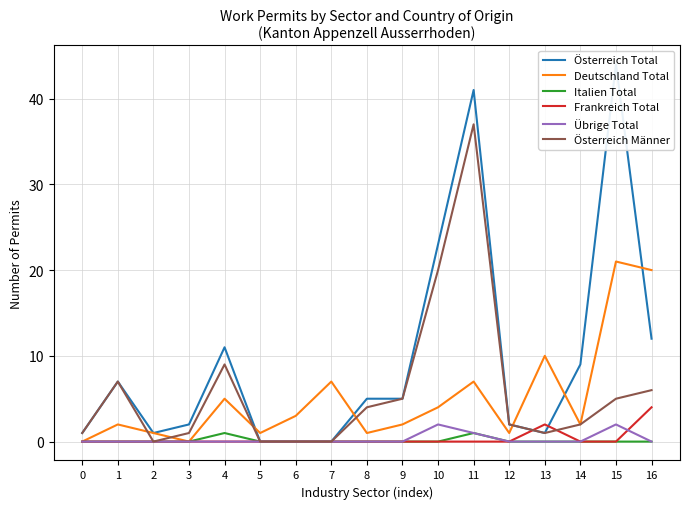

True or false: Deutschland Total and Frankreich Total cross at least once.

False